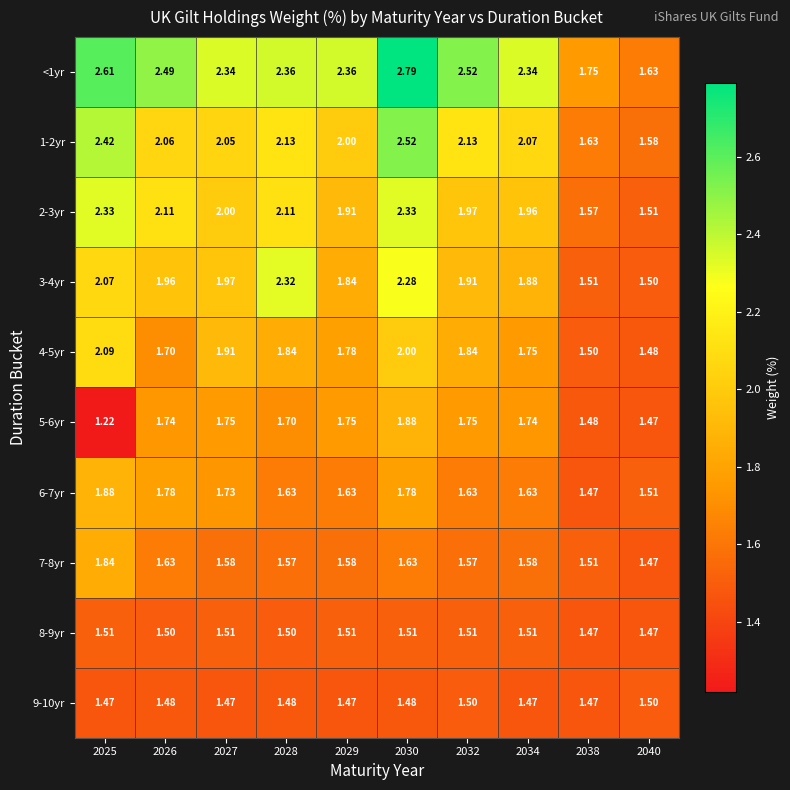

Count the number of data series in this chart.

10